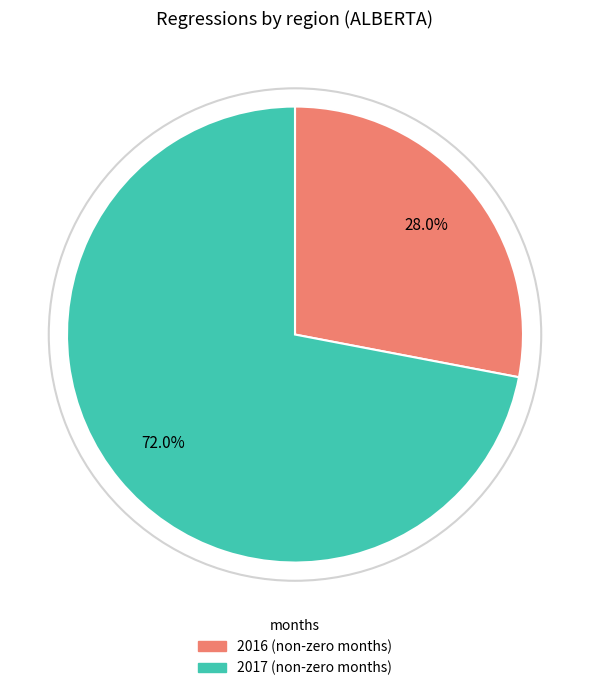

How many slices are in this pie chart?

2